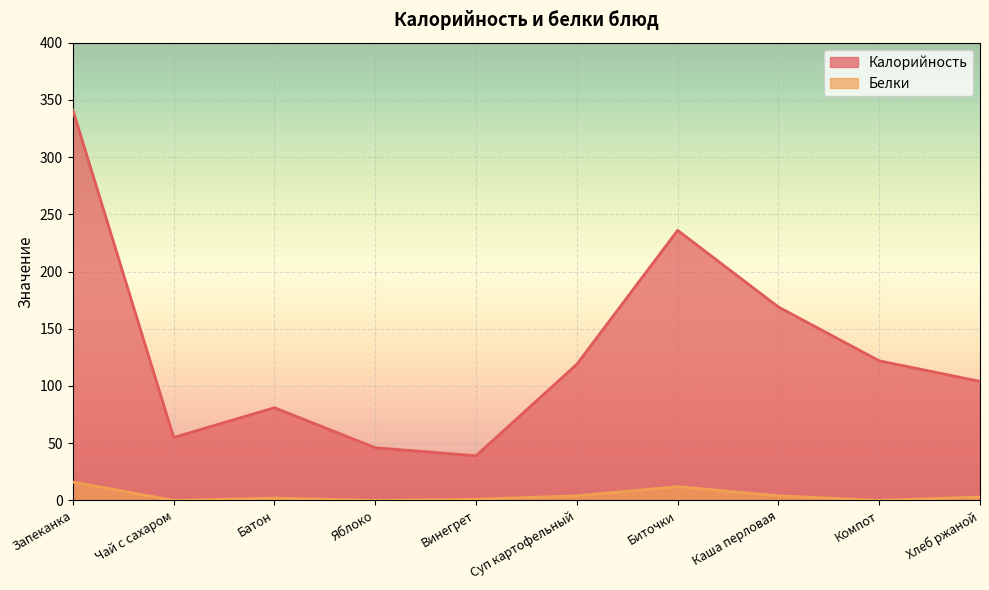

What is the difference between the maximum and minimum values in the Калорийность series?

302